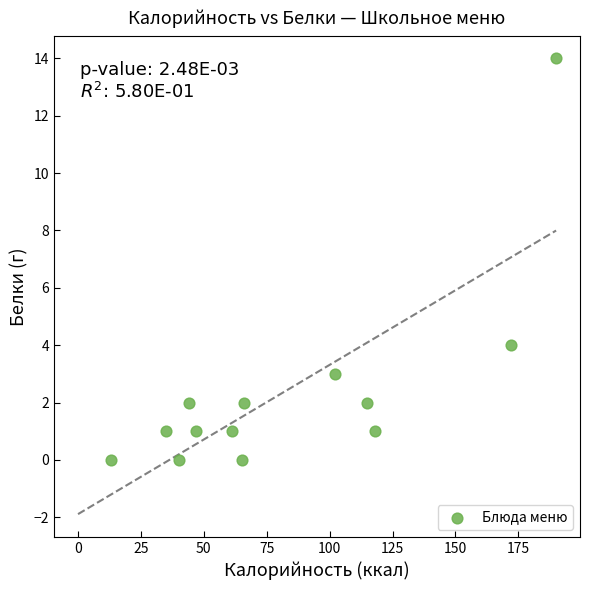

What Y value in the scatter plot is closest to 7?

4